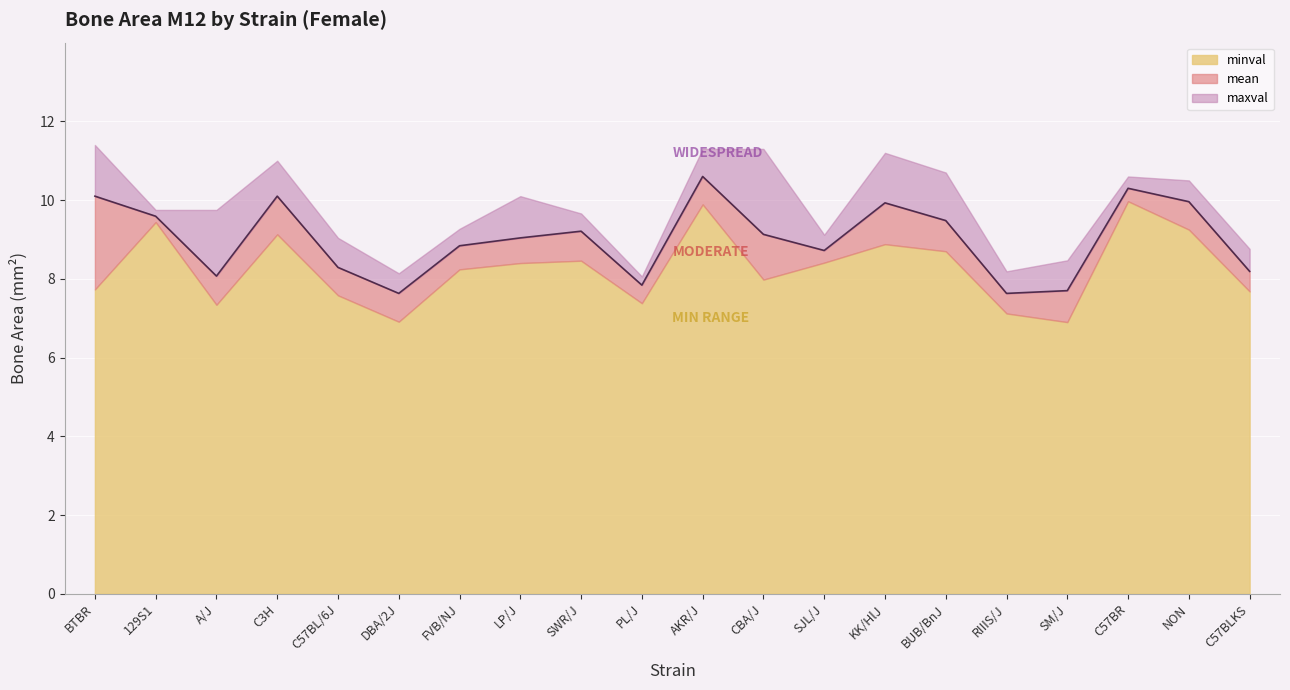

What are all the series names shown in the legend?

minval, mean, maxval